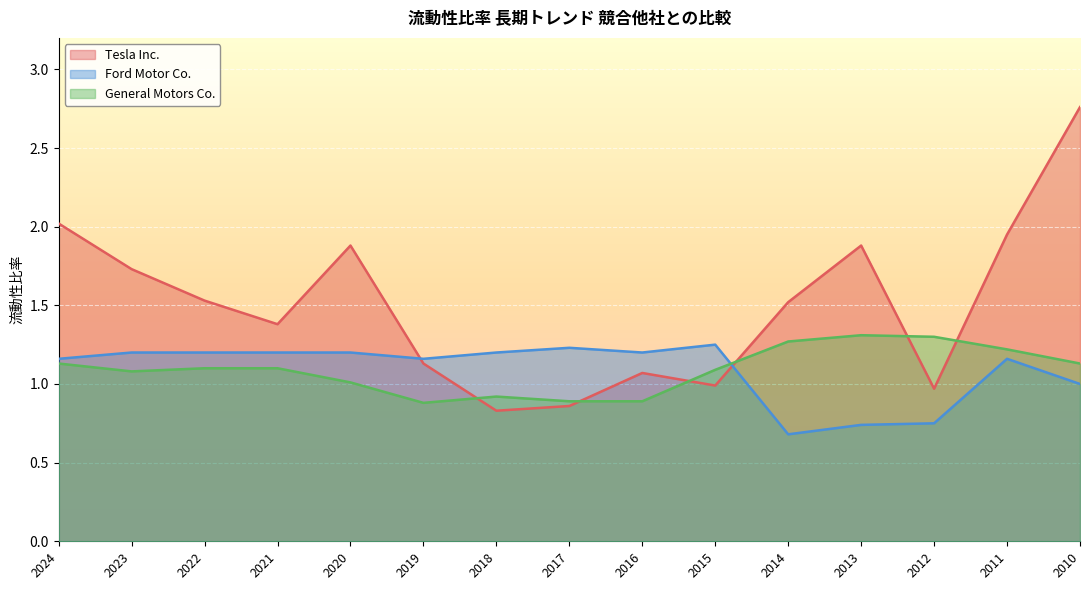

What is the value of the Tesla Inc. point at the 3rd from the left?

1.5